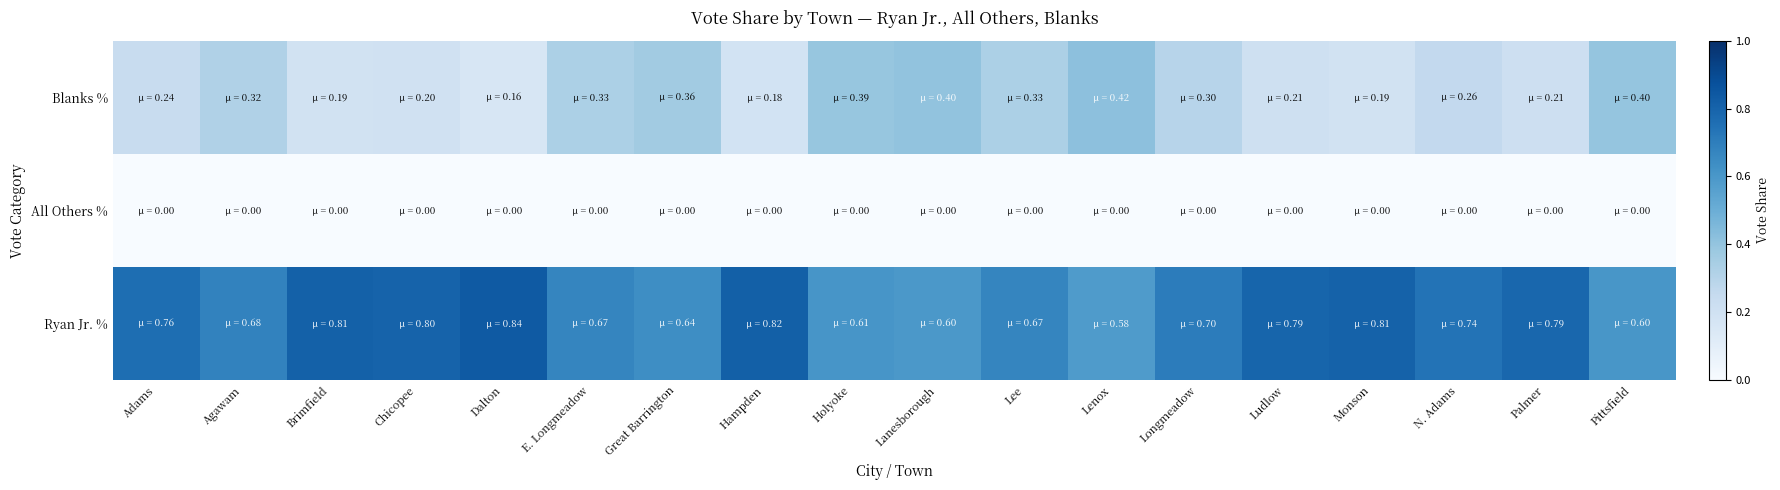

Reading left to right, list all the values displayed in this chart.

Ryan Jr. %: Adams=0.8	Agawam=0.7	Brimfield=0.8	Chicopee=0.8	Dalton=0.8	E. Longmeadow=0.7	Great Barrington=0.6	Hampden=0.8	Holyoke=0.6	Lanesborough=0.6	Lee=0.7	Lenox=0.6	Longmeadow=0.7	Ludlow=0.8	Monson=0.8	N. Adams=0.7	Palmer=0.8	Pittsfield=0.6
All Others %: Adams=0.0	Agawam=0.0	Brimfield=0.0	Chicopee=0.0	Dalton=0.0	E. Longmeadow=0.0	Great Barrington=0.0	Hampden=0.0	Holyoke=0.0	Lanesborough=0.0	Lee=0.0	Lenox=0.0	Longmeadow=0.0	Ludlow=0.0	Monson=0.0	N. Adams=0.0	Palmer=0.0	Pittsfield=0.0
Blanks %: Adams=0.2	Agawam=0.3	Brimfield=0.2	Chicopee=0.2	Dalton=0.2	E. Longmeadow=0.3	Great Barrington=0.4	Hampden=0.2	Holyoke=0.4	Lanesborough=0.4	Lee=0.3	Lenox=0.4	Longmeadow=0.3	Ludlow=0.2	Monson=0.2	N. Adams=0.3	Palmer=0.2	Pittsfield=0.4